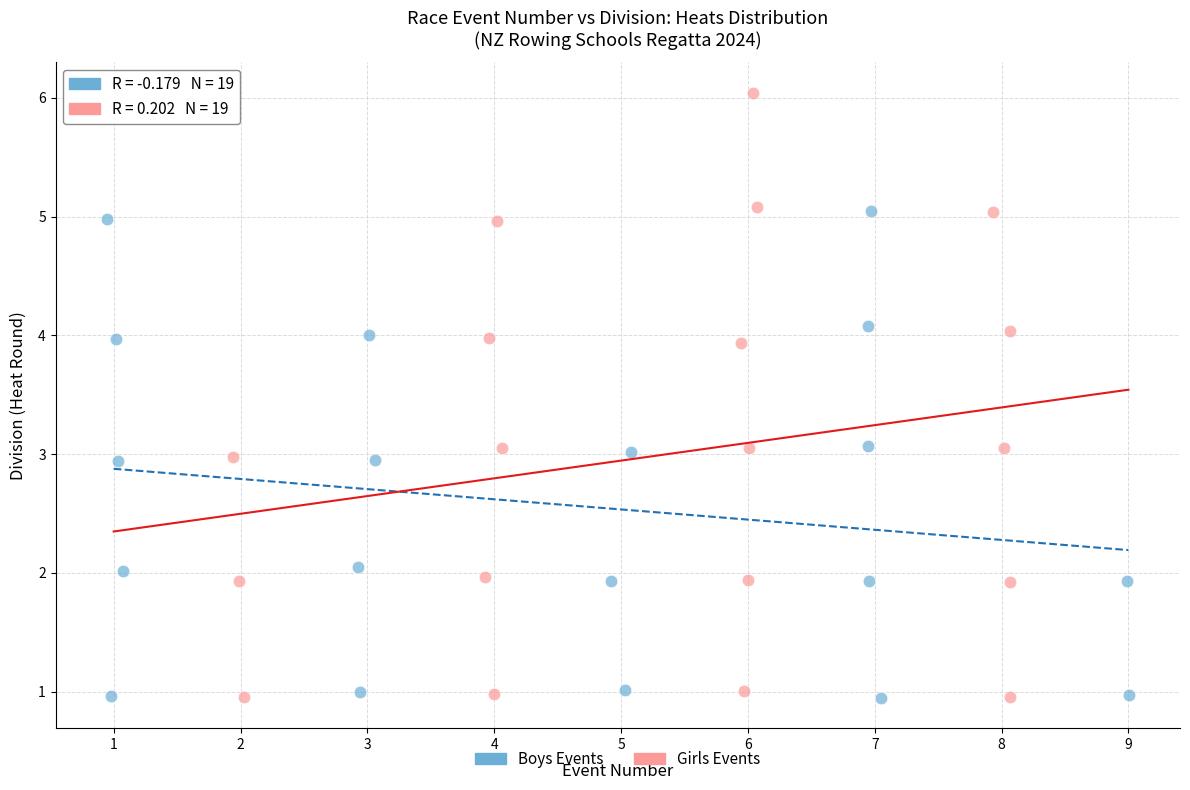

Which series has the widest spread of Y values?

Girls Events